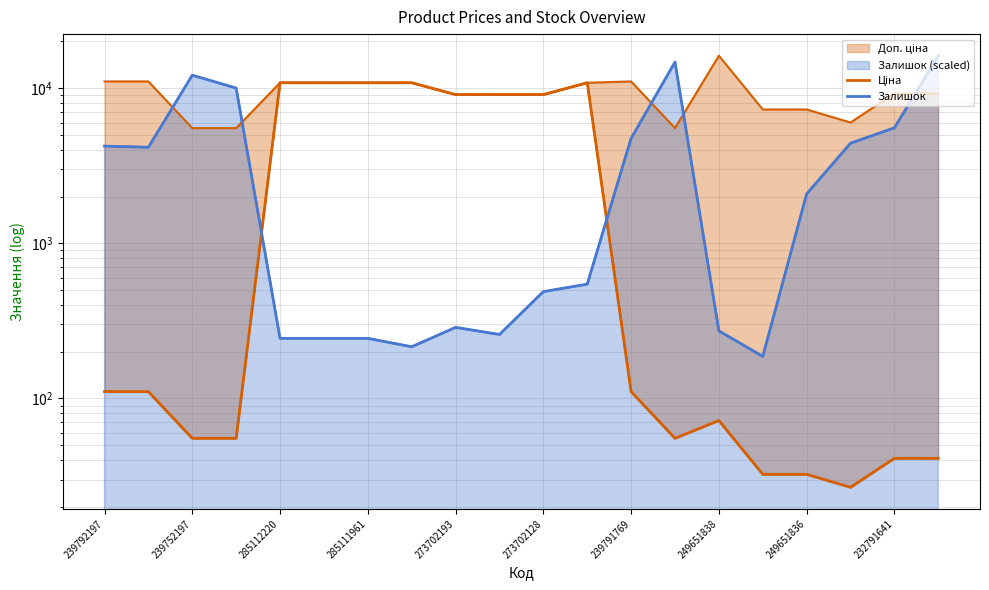

What is the difference between the highest and lowest values at 285111961?

10596.2